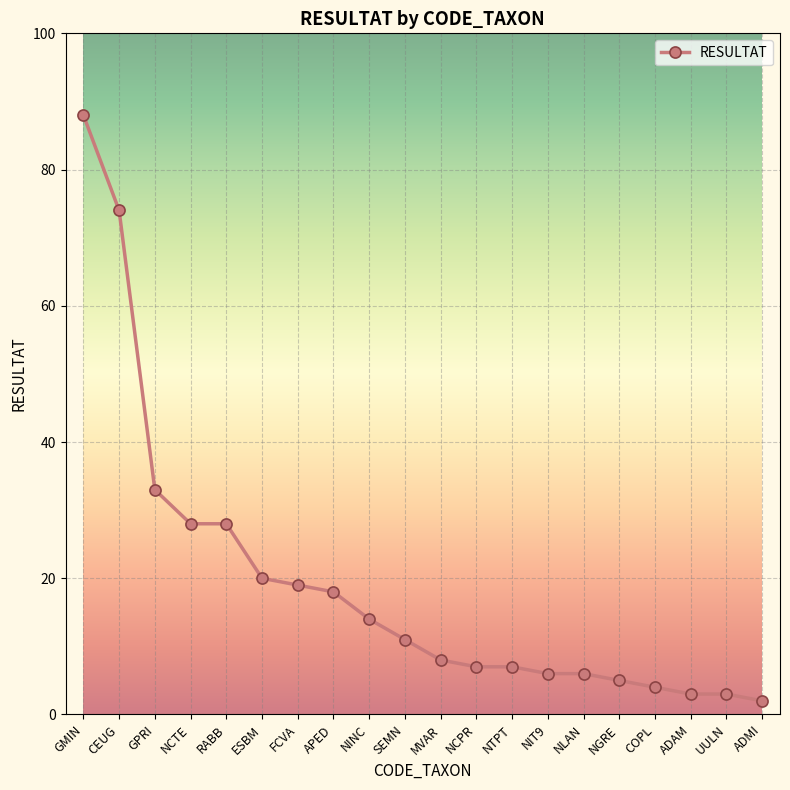

What is the change in value from NCTE to MVAR?

-20